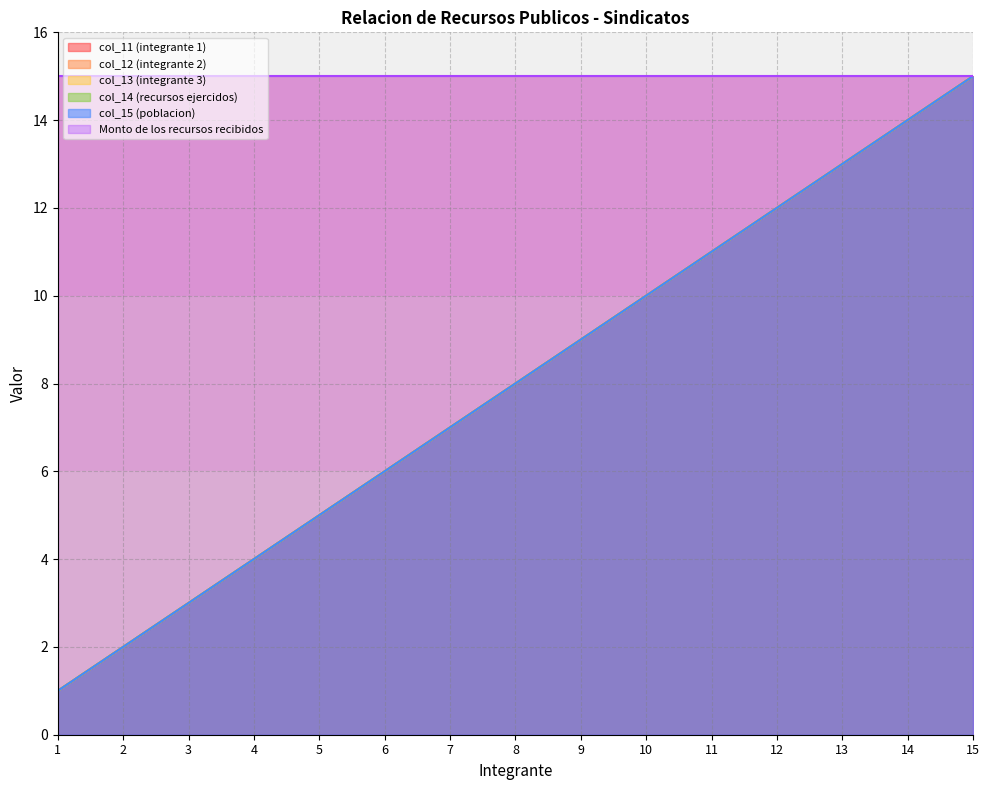

What is the value of the col_15 (poblacion) point at the 6th from the left?

6